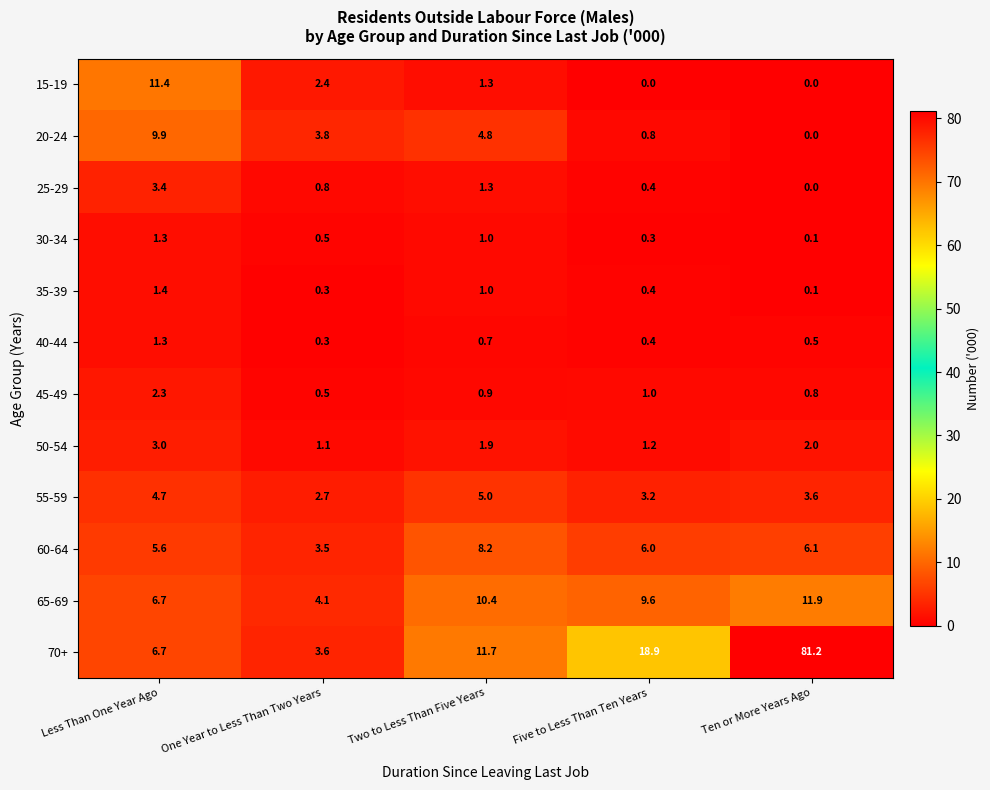

Which label corresponds to the largest value in the chart?

Ten or More Years Ago